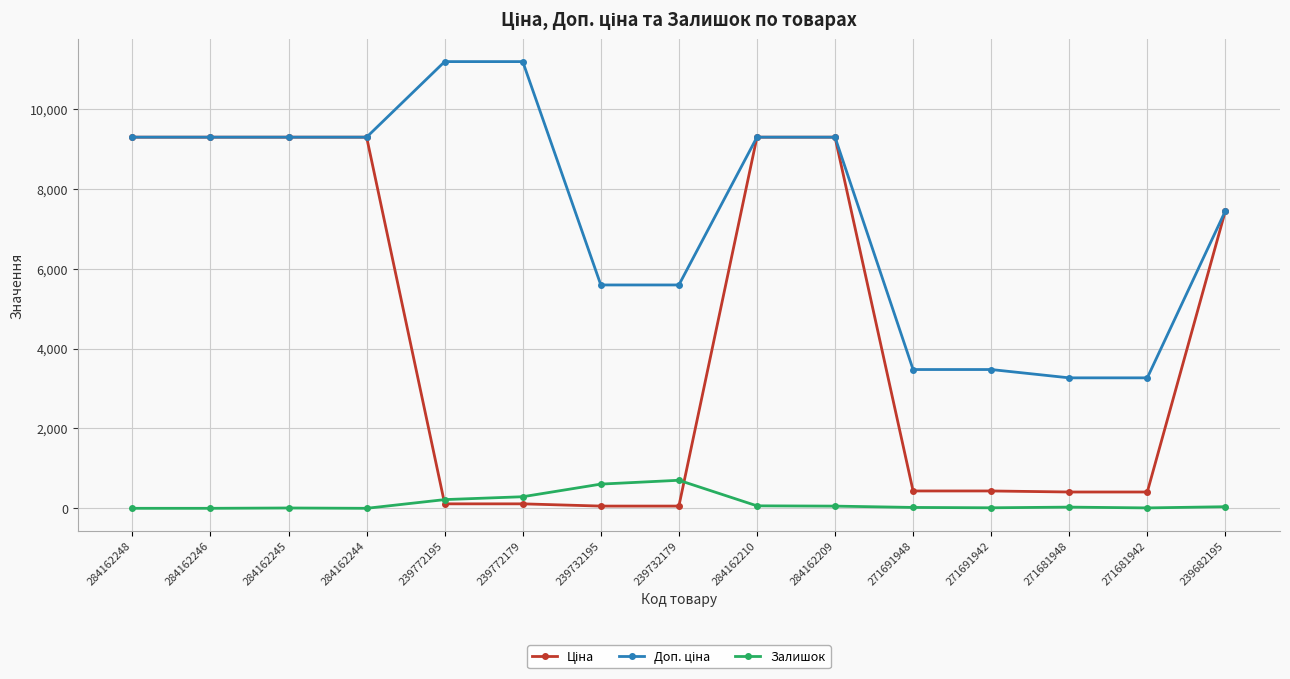

How many categories are shown in the chart?

15